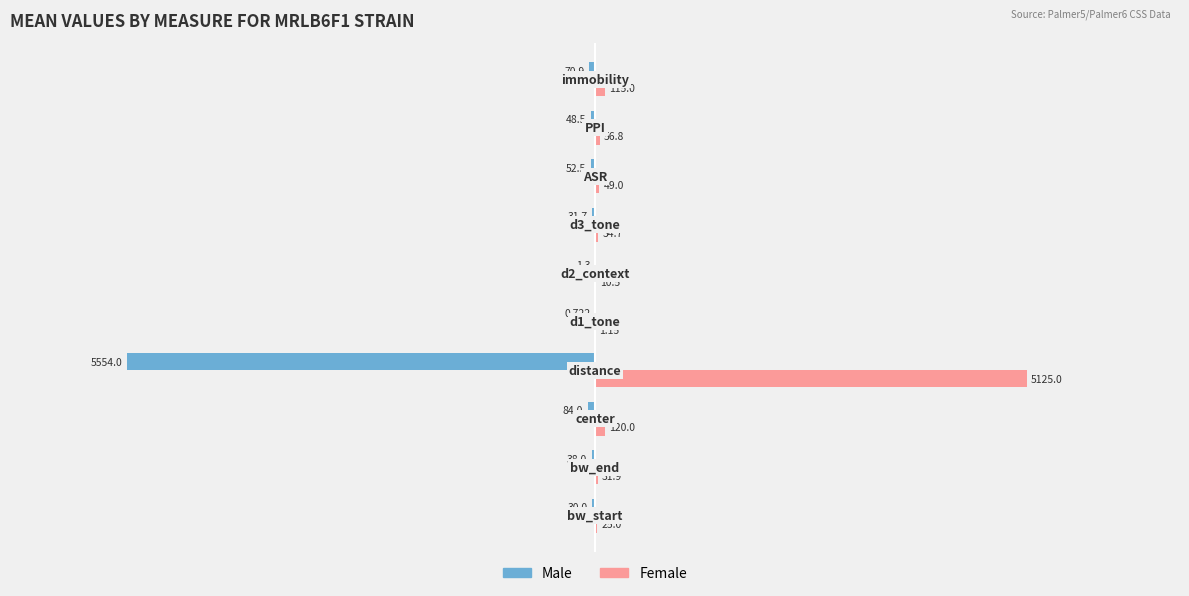

Which series has the largest total across all categories?

Female